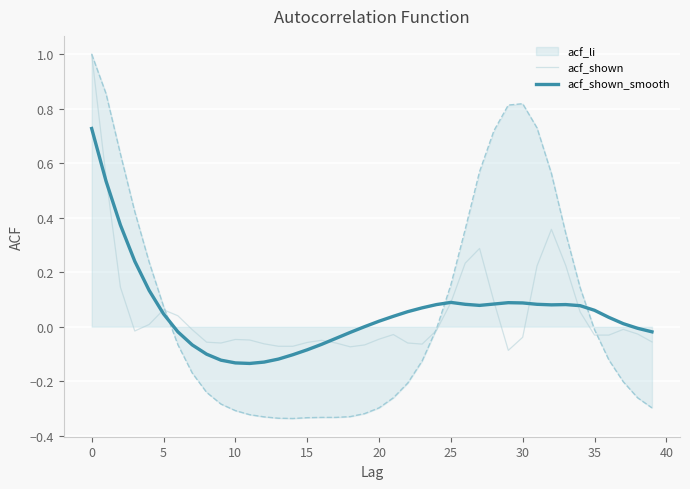

What is the maximum value for acf_shown?

1.0